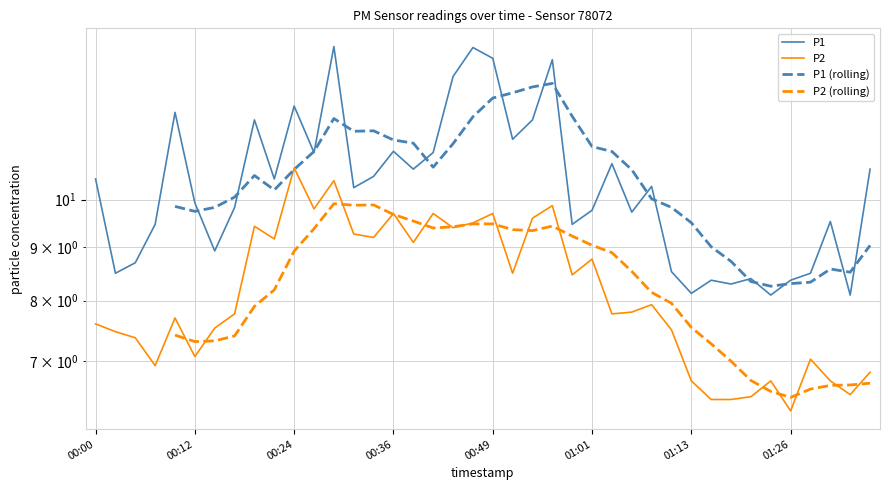

Which series ends up on top after the final intersection of P2 and P2 (rolling)?

P2